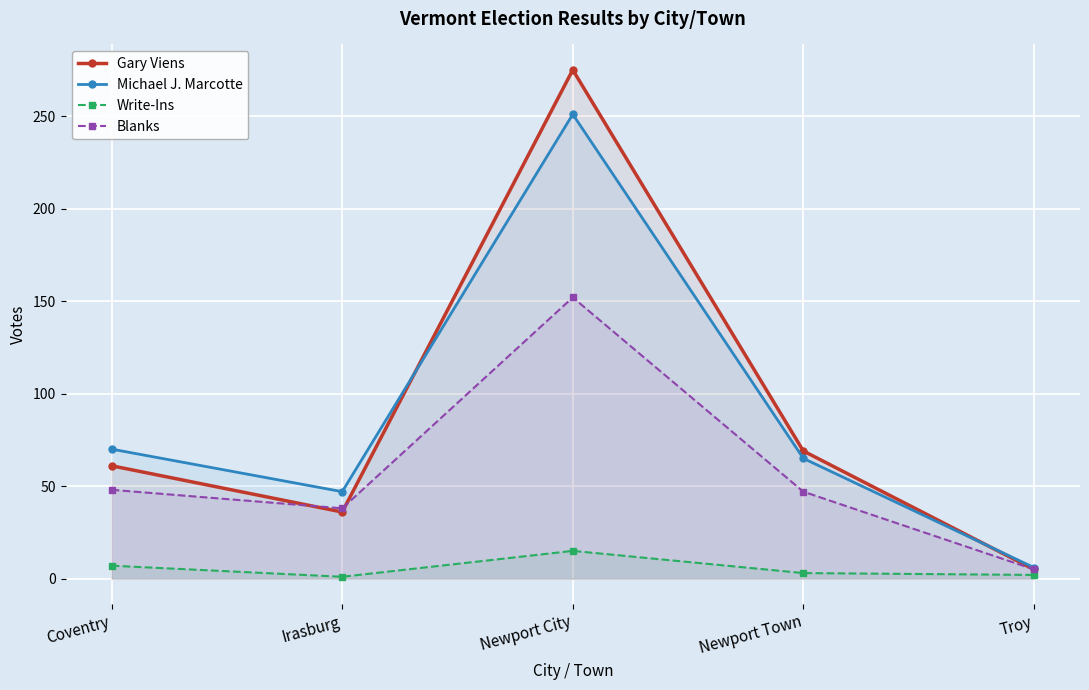

What is the sum of the Michael J. Marcotte values at Newport Town and Troy?

71